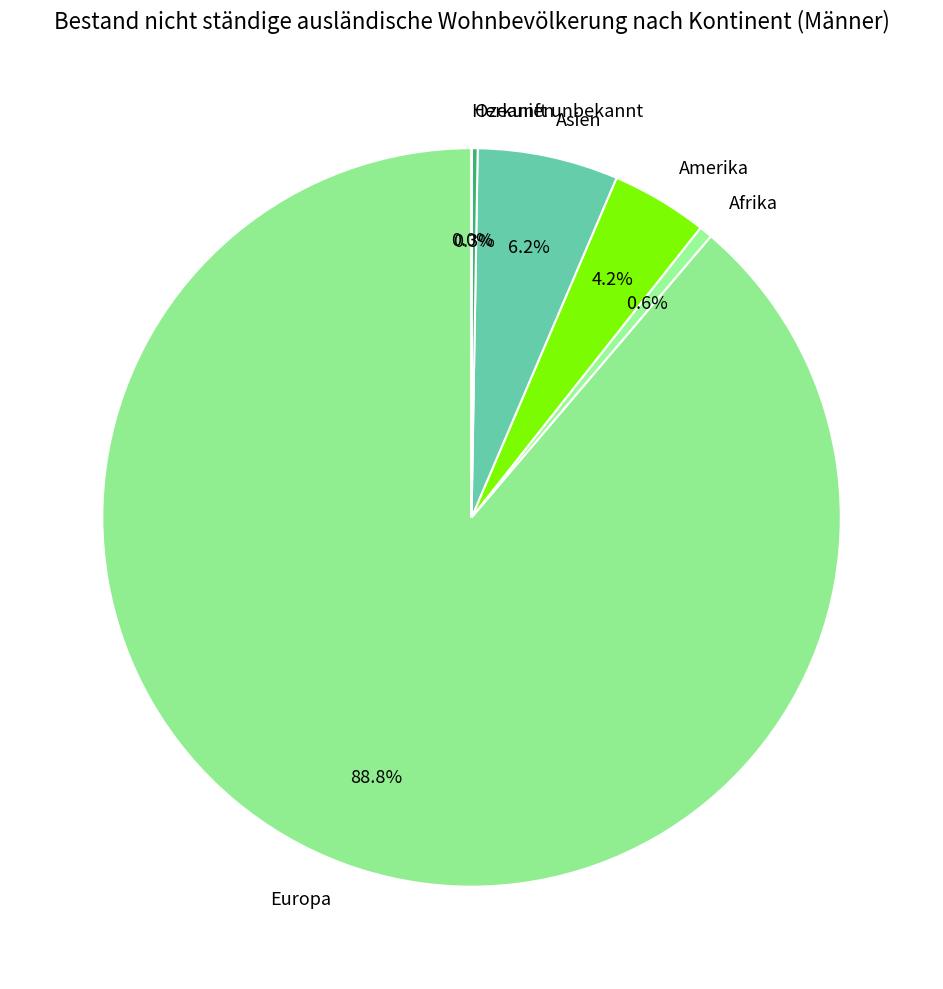

What percentage do Asien and Europa together represent?

94.9%